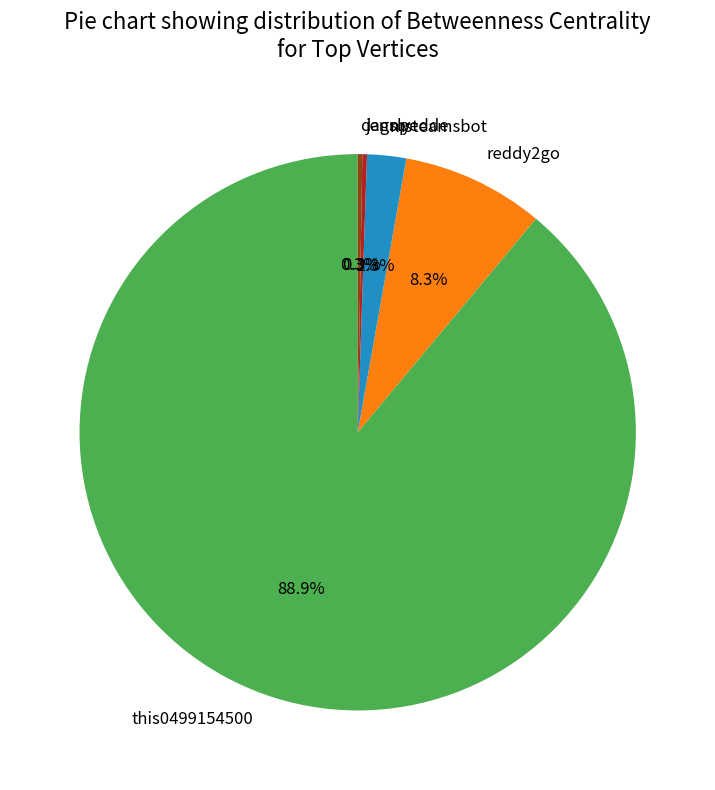

Which slice is the largest?

this0499154500